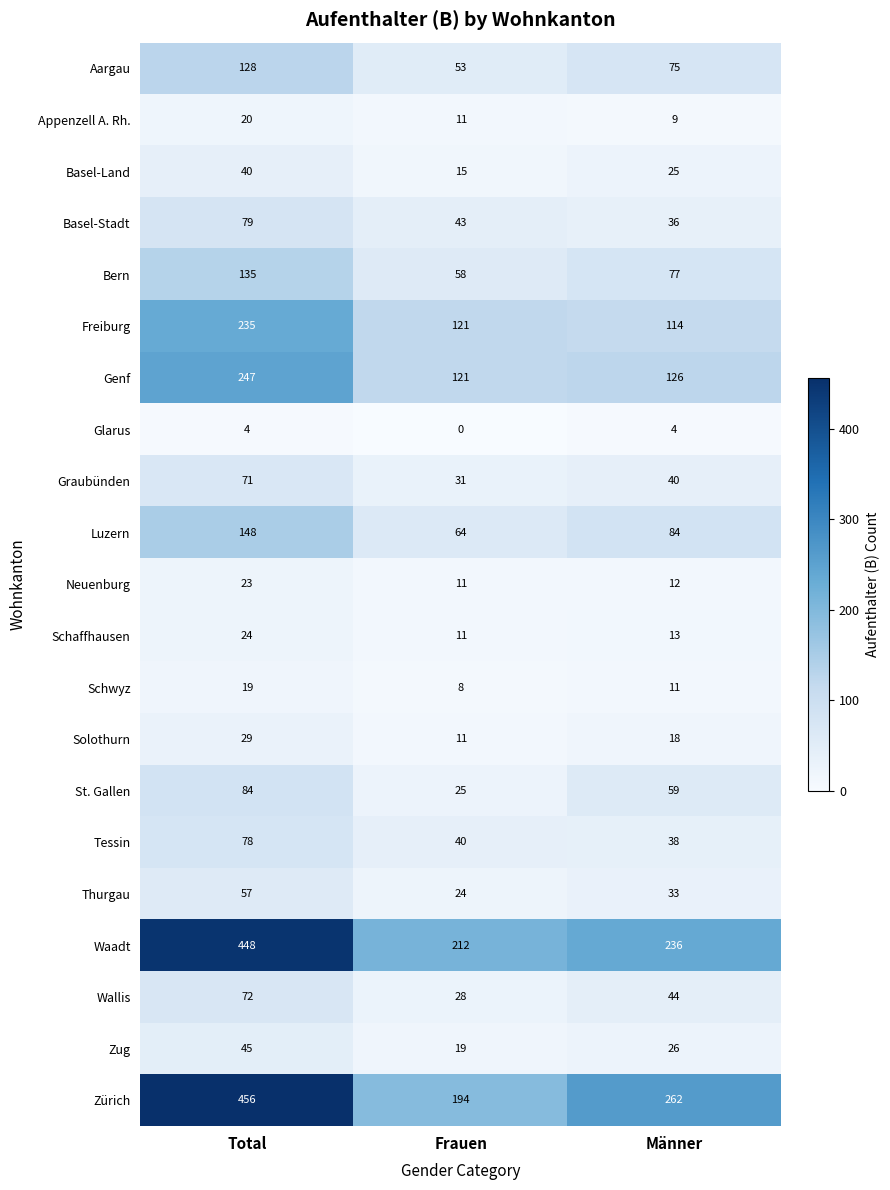

What is the sum of the Thurgau values at Total and Männer?

90